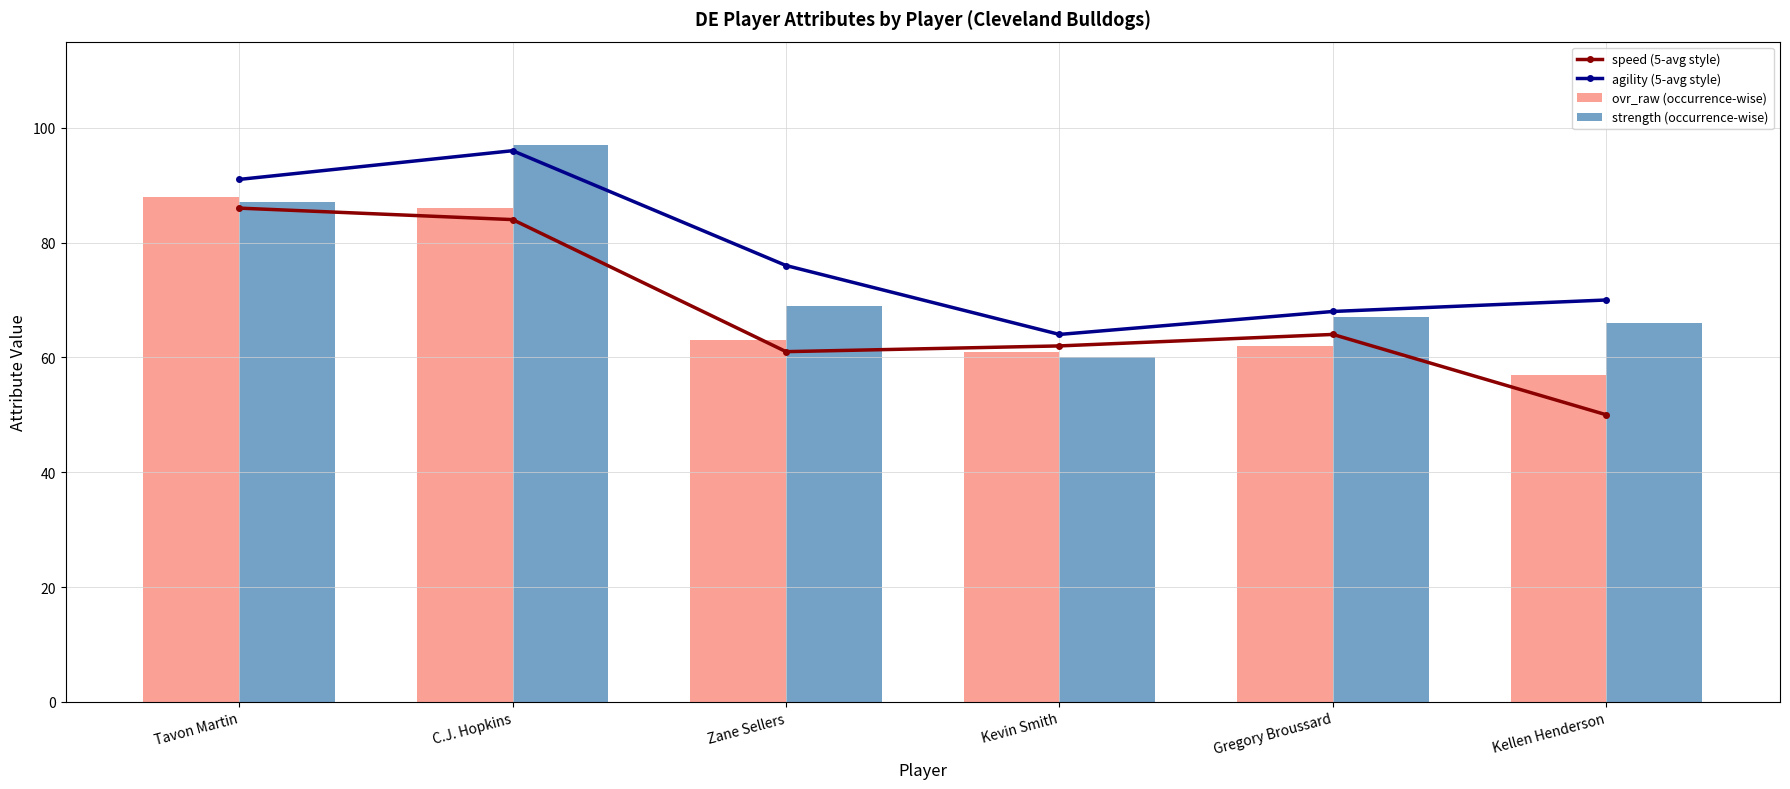

Which category has the highest value in the agility (5-avg style) series?

C.J. Hopkins